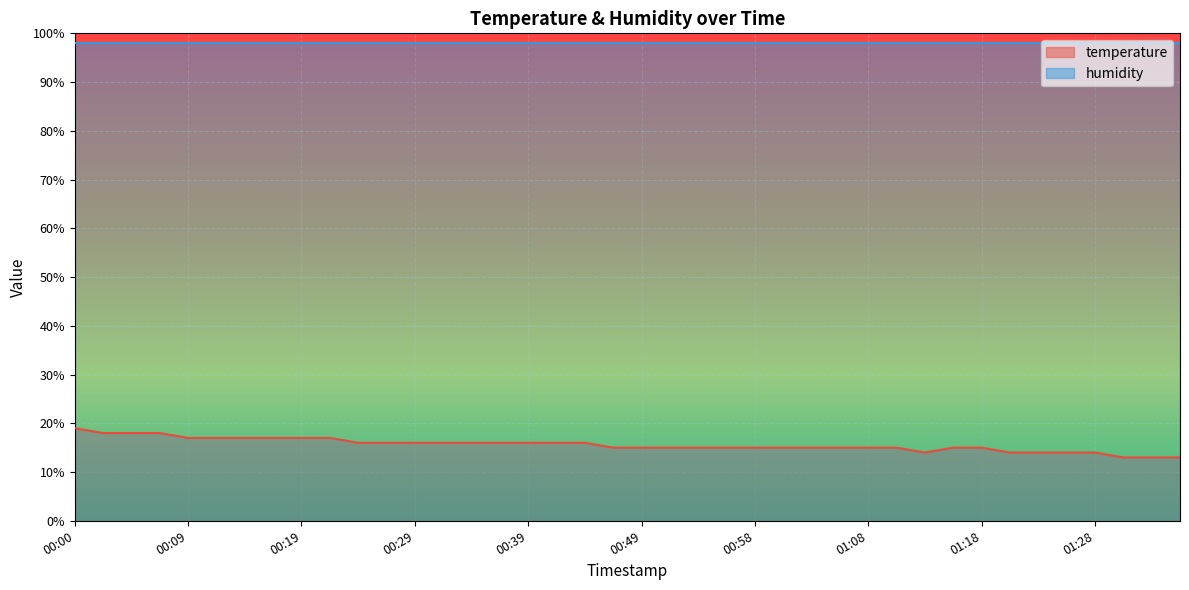

List the labels in order of value, smallest first.

01:30, 01:33, 01:35, 01:13, 01:20, 01:23, 01:25, 01:28, 00:46, 00:49, 00:51, 00:53, 00:56, 00:58, 01:01, 01:03, 01:06, 01:08, 01:10, 01:15, 01:18, 00:24, 00:26, 00:29, 00:31, 00:34, 00:36, 00:39, 00:41, 00:44, 00:09, 00:12, 00:14, 00:17, 00:19, 00:22, 00:02, 00:05, 00:07, 00:00